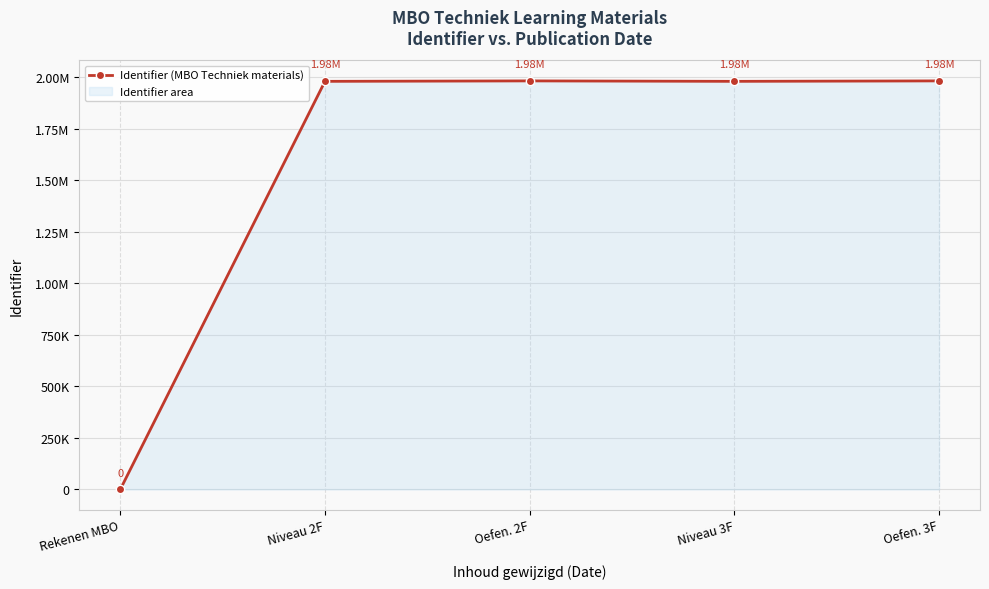

What is the average value?

1584712